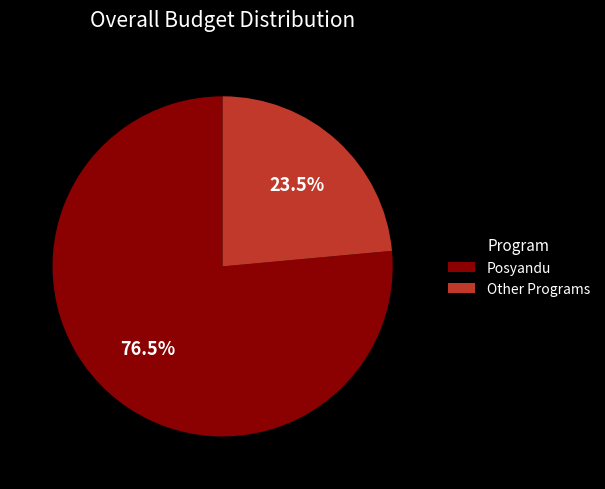

Which slice is the smallest?

Other Programs